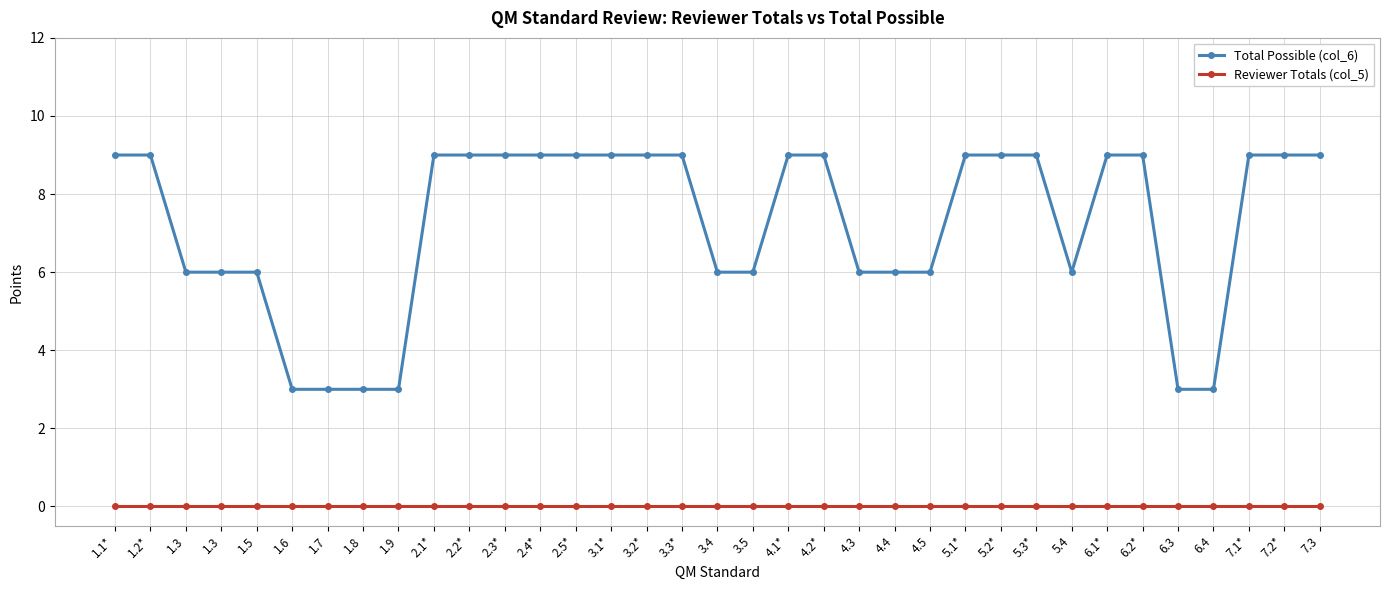

The Reviewer Totals (col_5) series shows 0 at 7.2*. True or false?

True